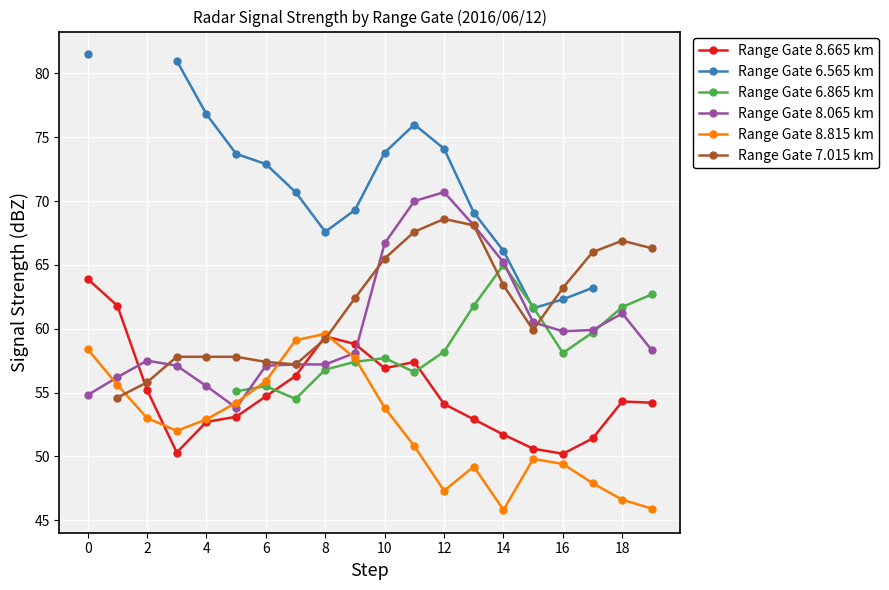

The value of Range Gate 8.665 km at 6 is 32.5. True or false?

False